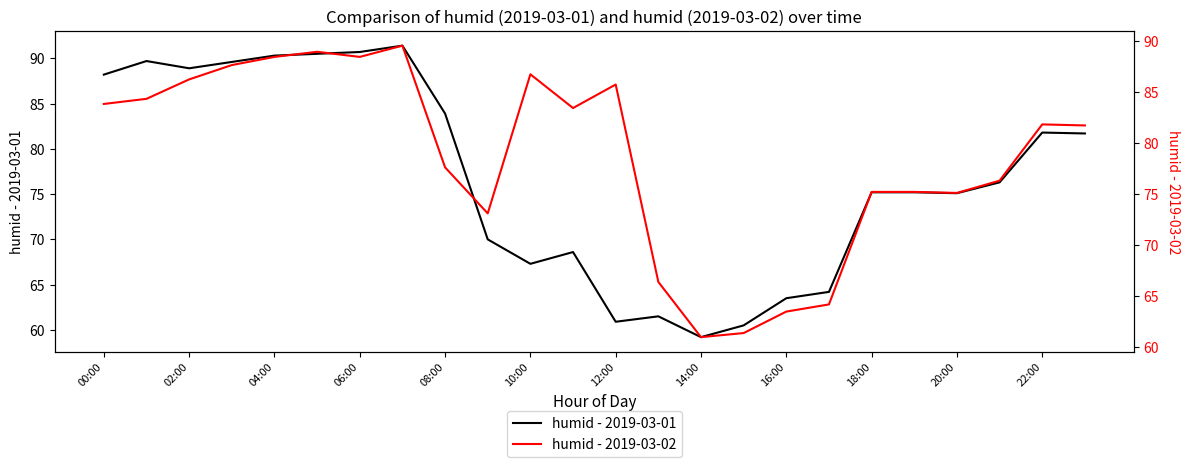

At how many categories does at least one series exceed 77?

14